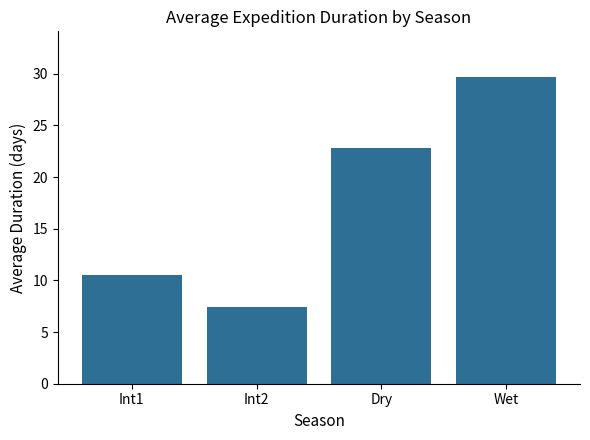

What is the change in value from Int1 to Wet?

+19.2